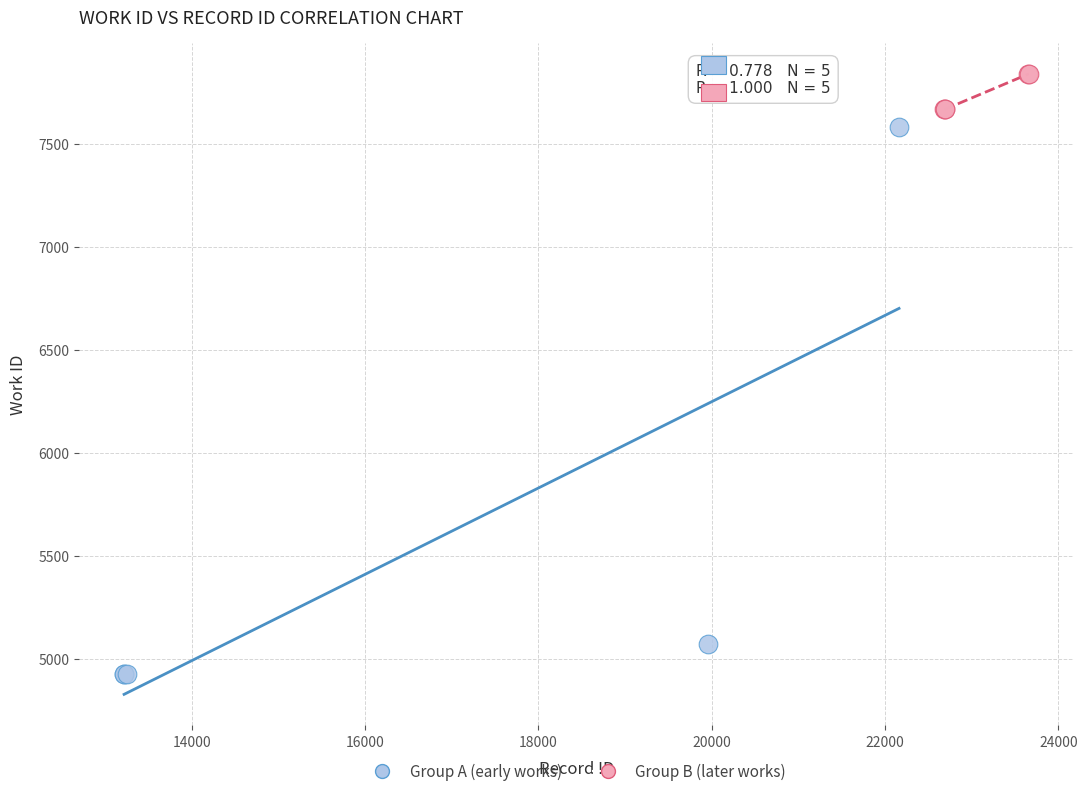

Which series has the largest Y range (max minus min)?

Group A (early works)